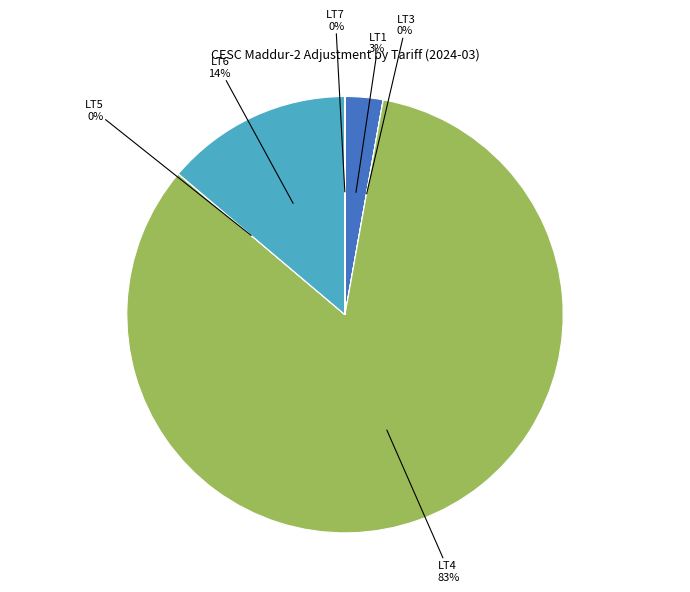

Do LT4 and LT1 together represent more than half of the pie?

Yes